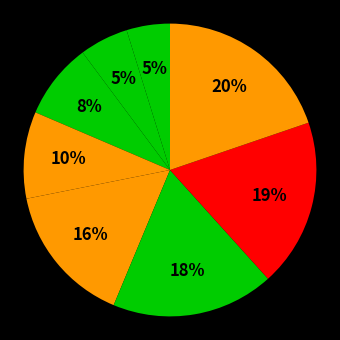

Count the number of slices in the pie.

8